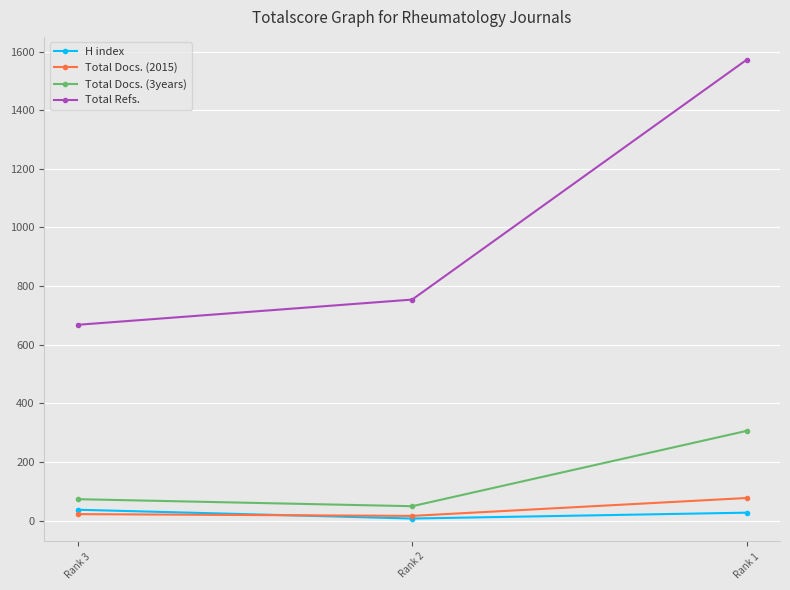

Which series changed the most between Rank 3 and Rank 1?

Total Refs.